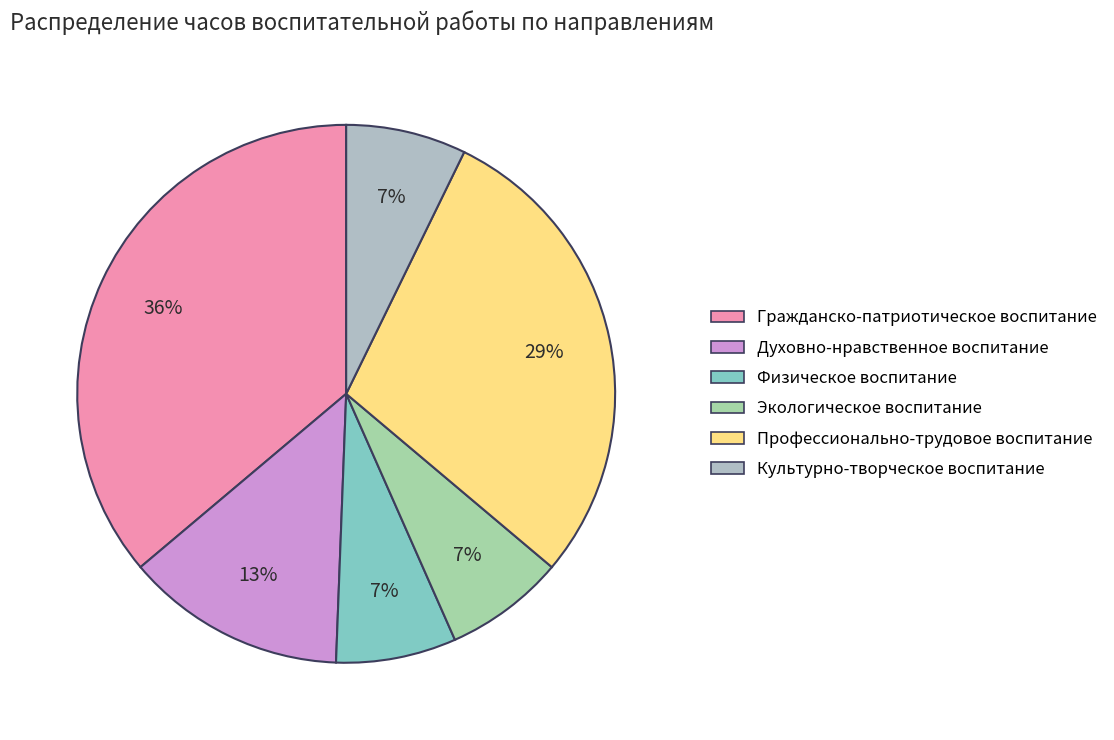

How many segments does this pie chart have?

6